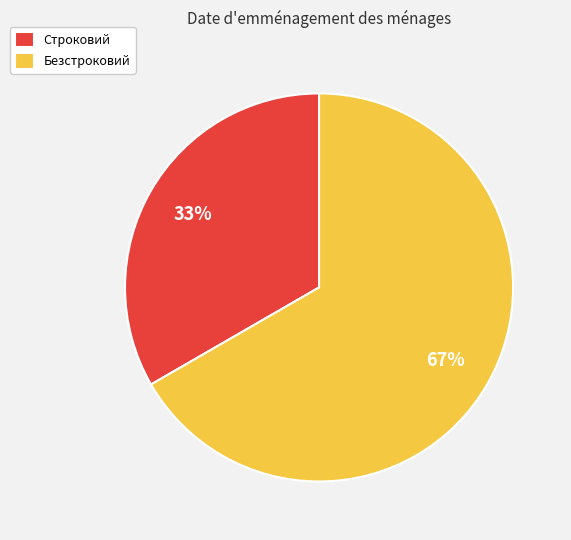

Rank the categories by value from lowest to highest.

Строковий, Безстроковий